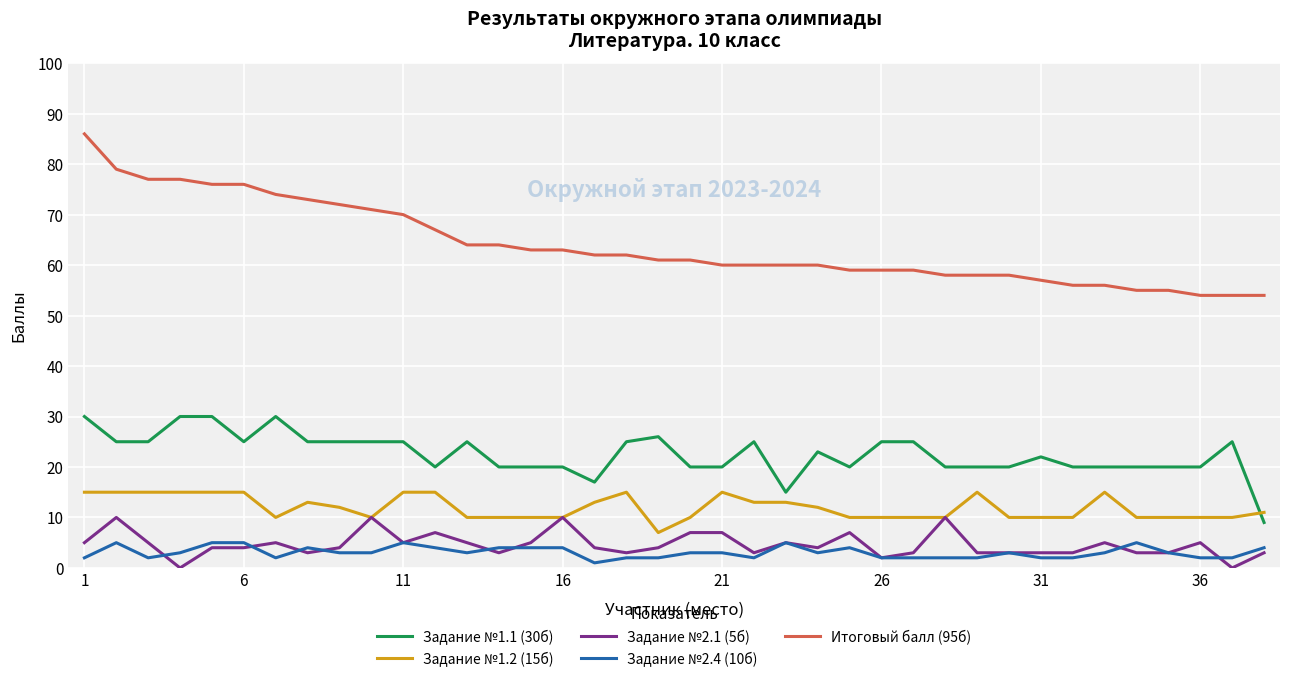

True or false: Задание №1.1 (30б) and Итоговый балл (95б) intersect in this chart.

False